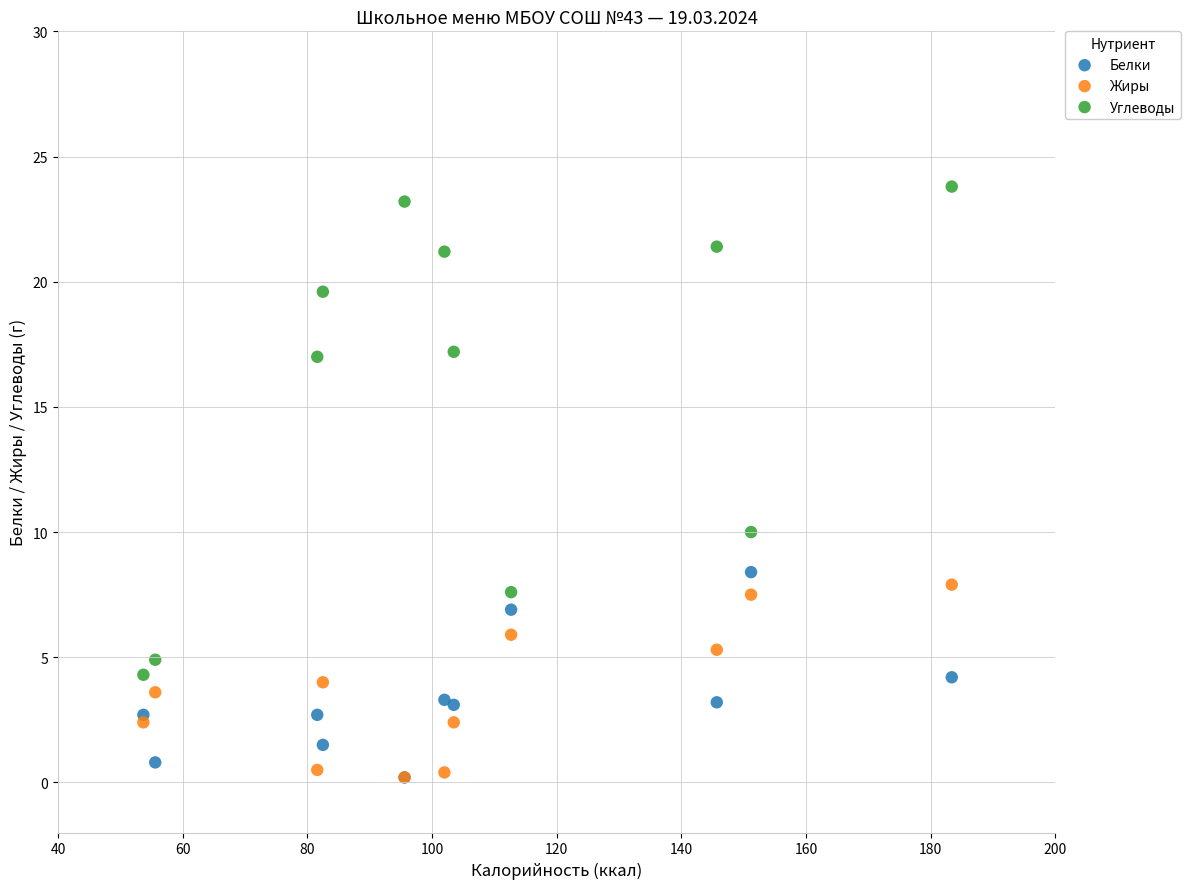

Across all series, what Y value is closest to 12?

10.0